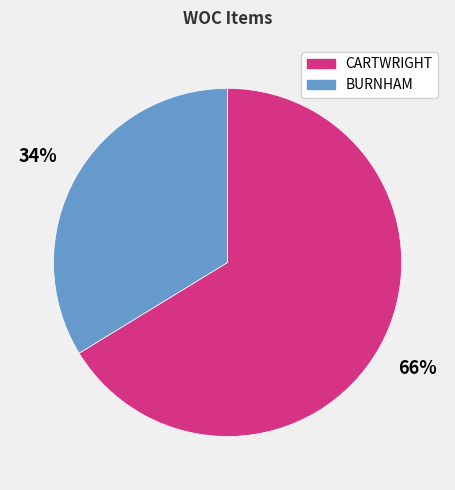

How many segments does this pie chart have?

2